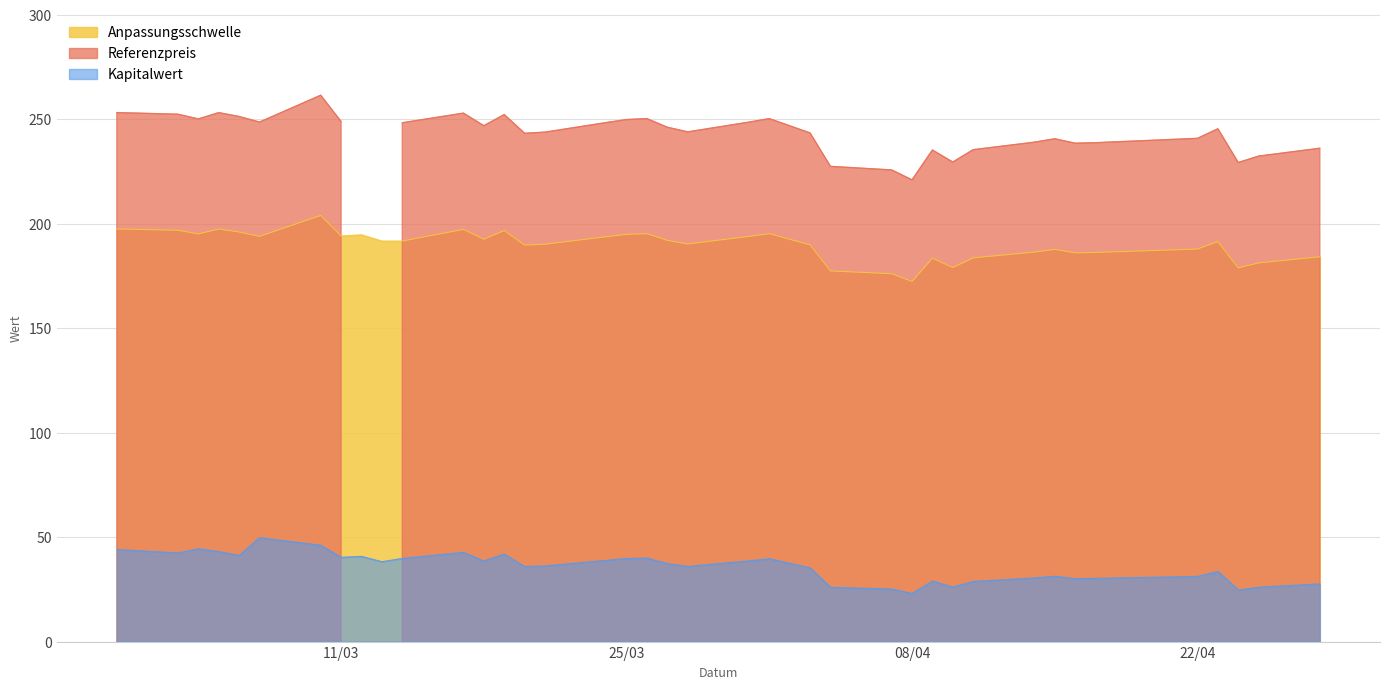

What is the average value of the Anpassungsschwelle series?

190.0